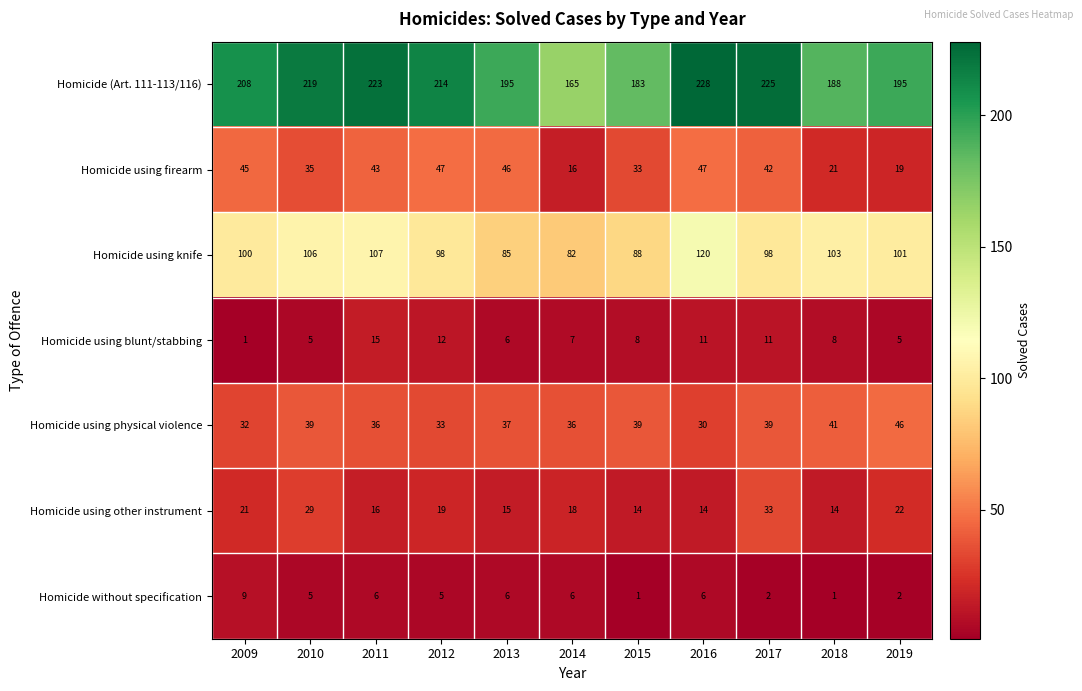

The value of Homicide using firearm at 2012 is 47. True or false?

True